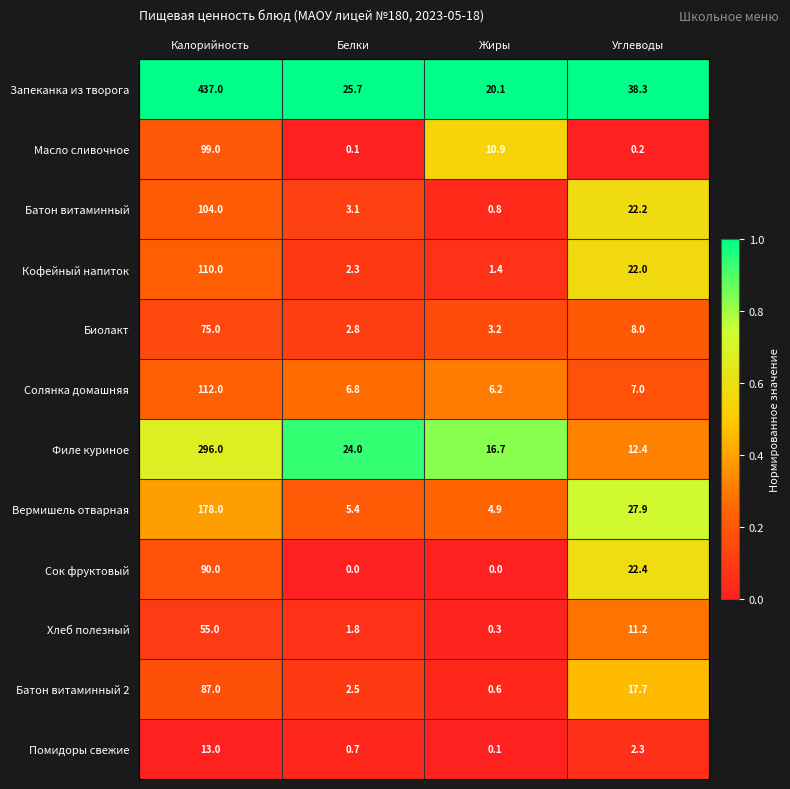

Count the number of data series in this chart.

12